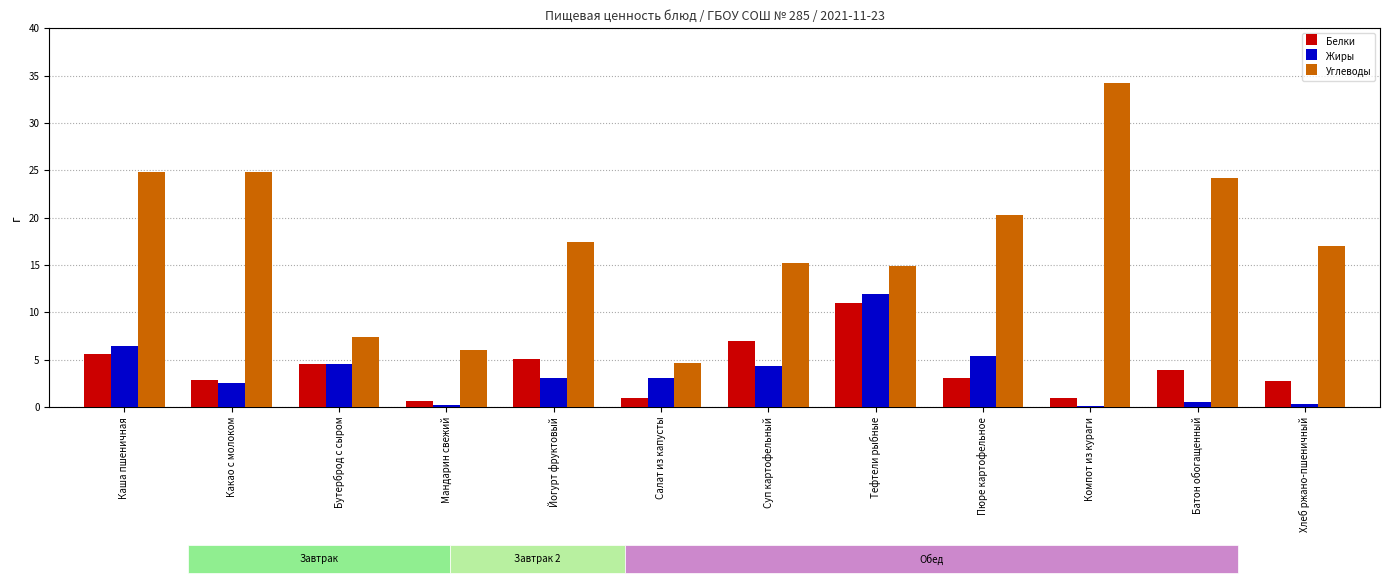

The value of Углеводы at Мандарин свежий is 9.7. True or false?

False